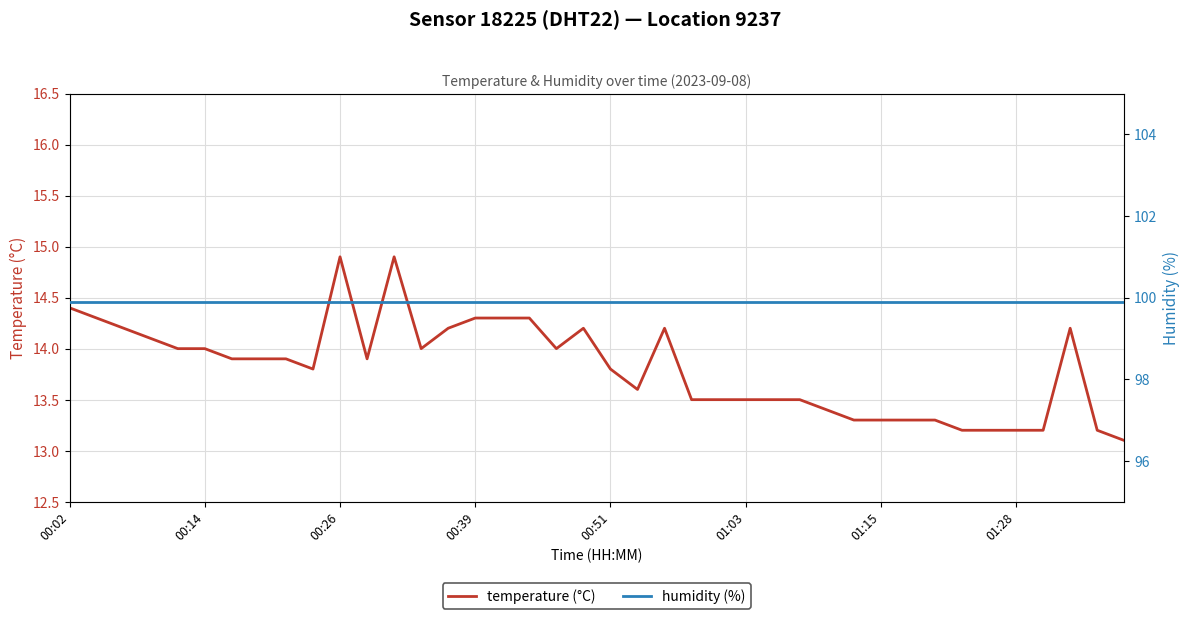

True or false: humidity (%) has more than 1 interior local peaks.

False